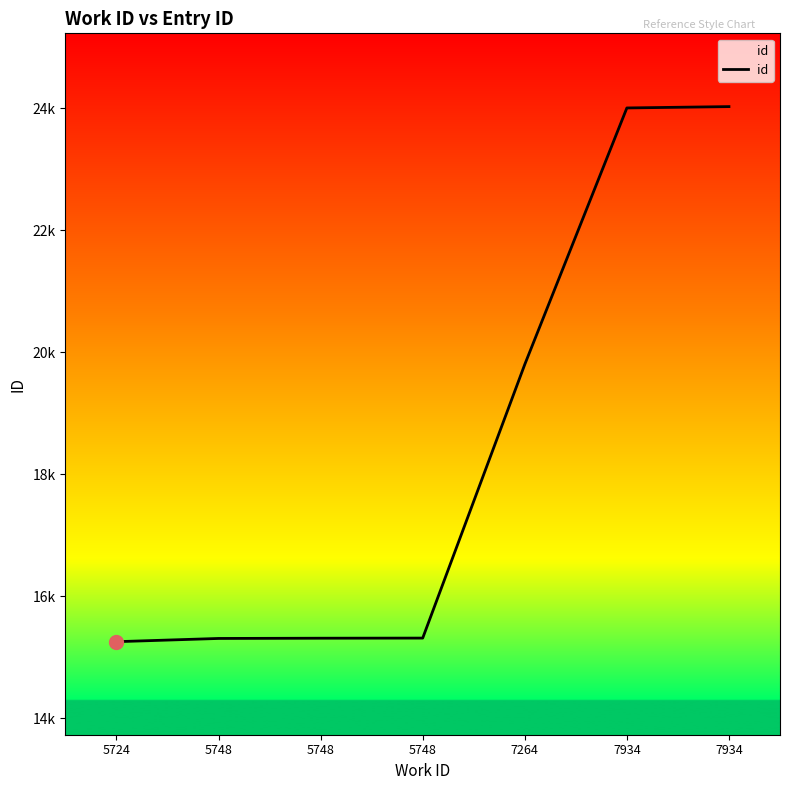

Approximately how many times larger is the value at 7934 compared to 5748?

1.6